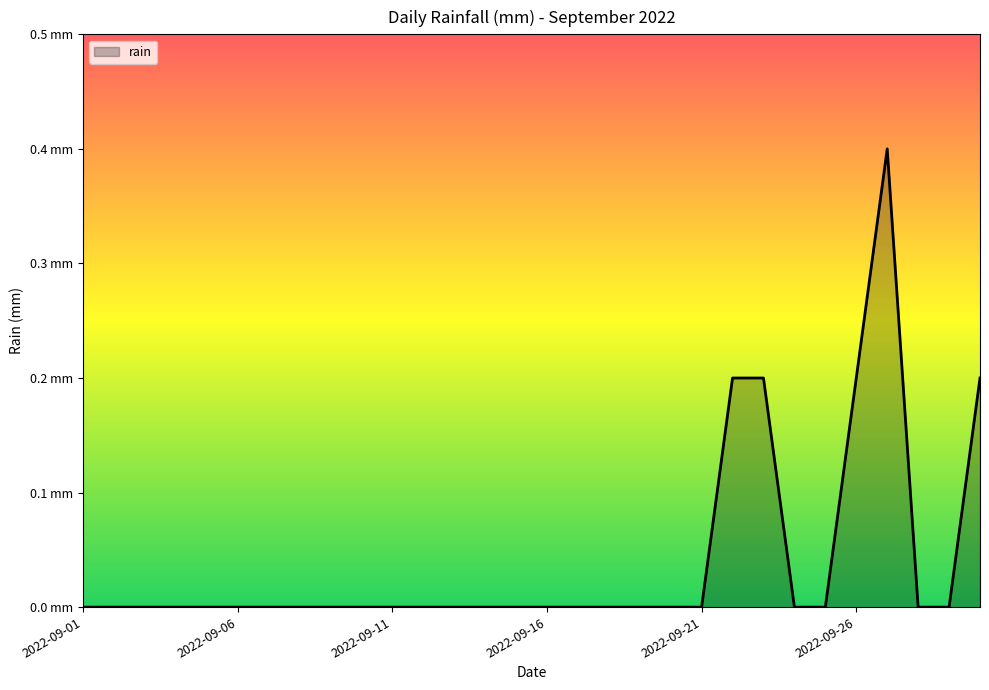

What is the greatest value displayed?

0.4